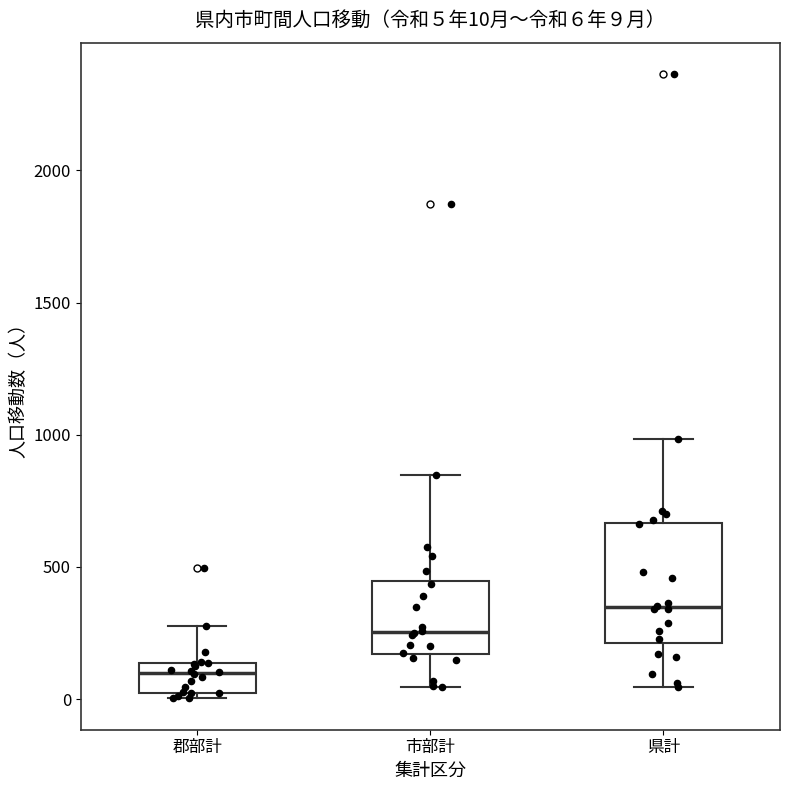

Which box's median line is the highest?

県計